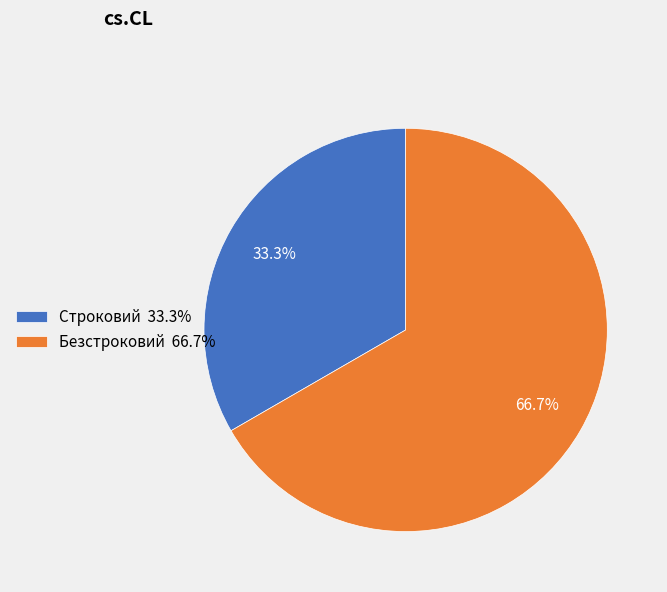

The Строковий slice represents 27% of the pie. True or false?

False